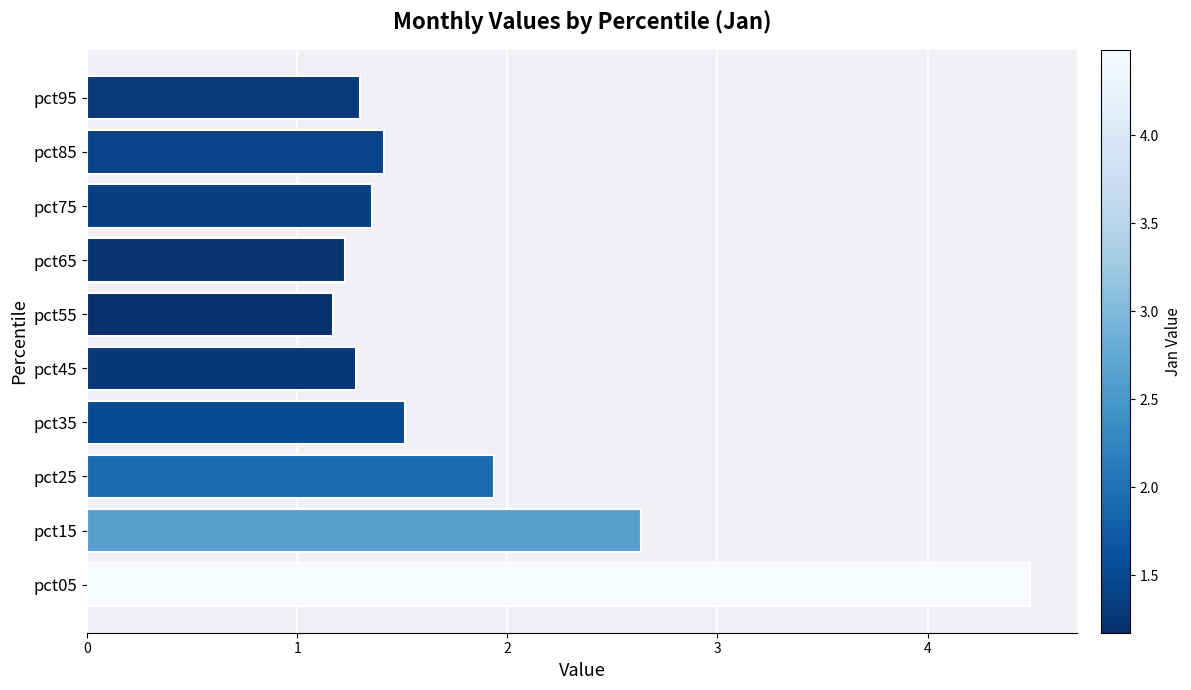

Does the chart contain stacked bars?

No